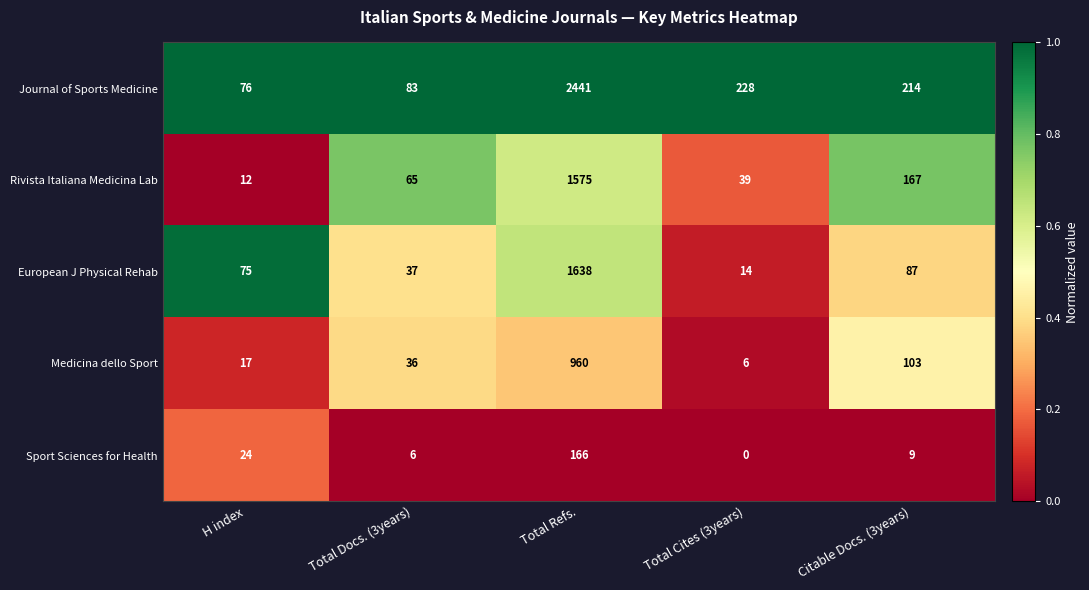

Which series has the largest range (max minus min)?

Journal of Sports Medicine